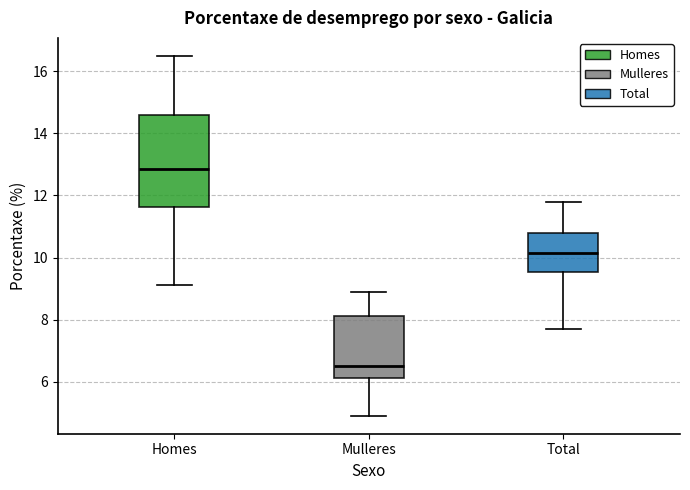

Where does the median line of the box for Homes sit on the y-axis? The values are not printed on the chart, so give them approximately, as read against the axis.

12.8